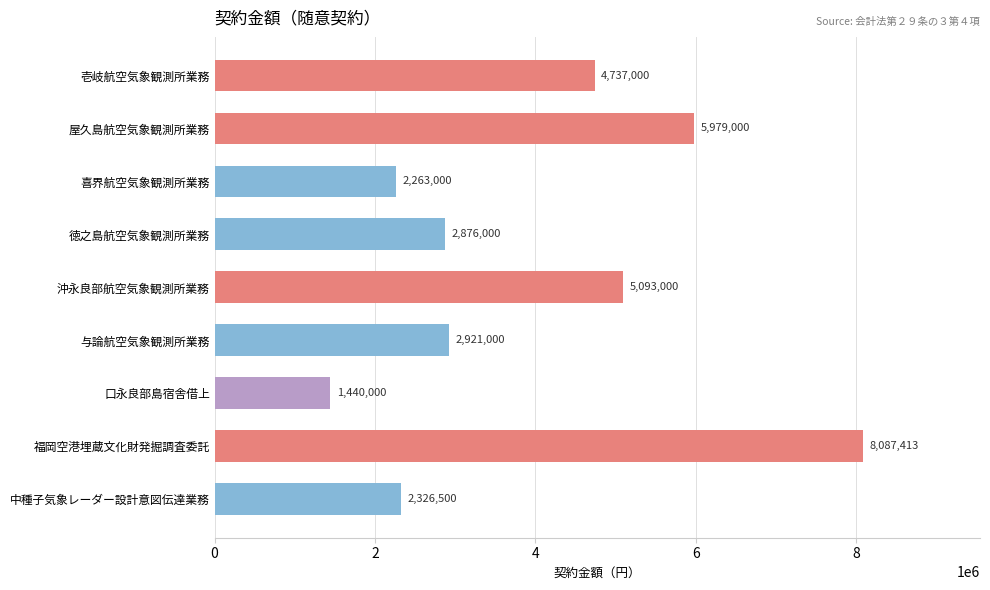

Count the number of data series in this chart.

1